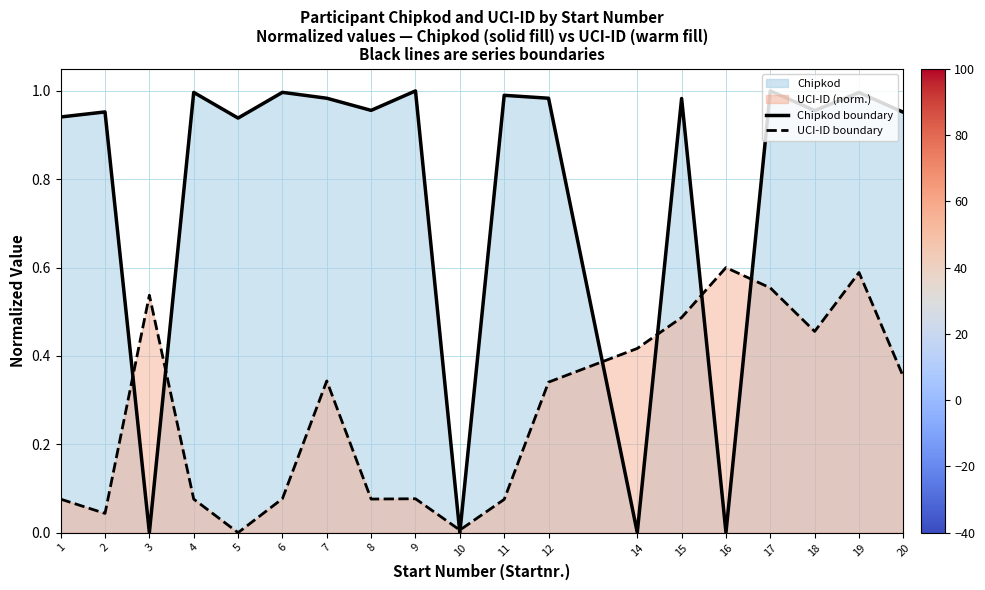

How many times do UCI-ID boundary and Chipkod boundary cross each other?

8